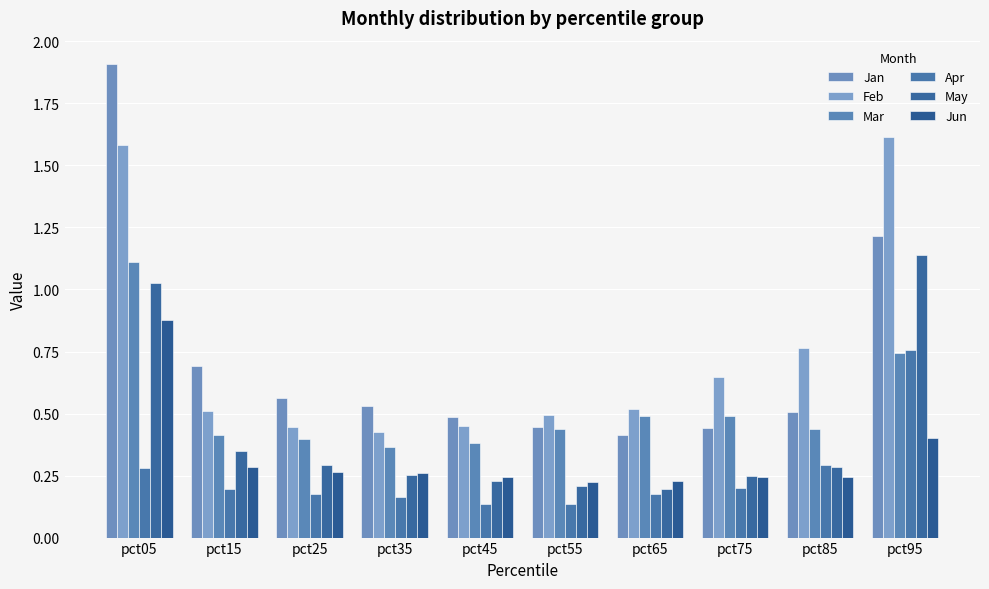

Reading right to left, what are all the values shown in this chart?

Jan: 1.2	0.5	0.4	0.4	0.4	0.5	0.5	0.6	0.7	1.9
Feb: 1.6	0.8	0.6	0.5	0.5	0.4	0.4	0.4	0.5	1.6
Mar: 0.7	0.4	0.5	0.5	0.4	0.4	0.4	0.4	0.4	1.1
Apr: 0.8	0.3	0.2	0.2	0.1	0.1	0.2	0.2	0.2	0.3
May: 1.1	0.3	0.2	0.2	0.2	0.2	0.3	0.3	0.4	1.0
Jun: 0.4	0.2	0.2	0.2	0.2	0.2	0.3	0.3	0.3	0.9